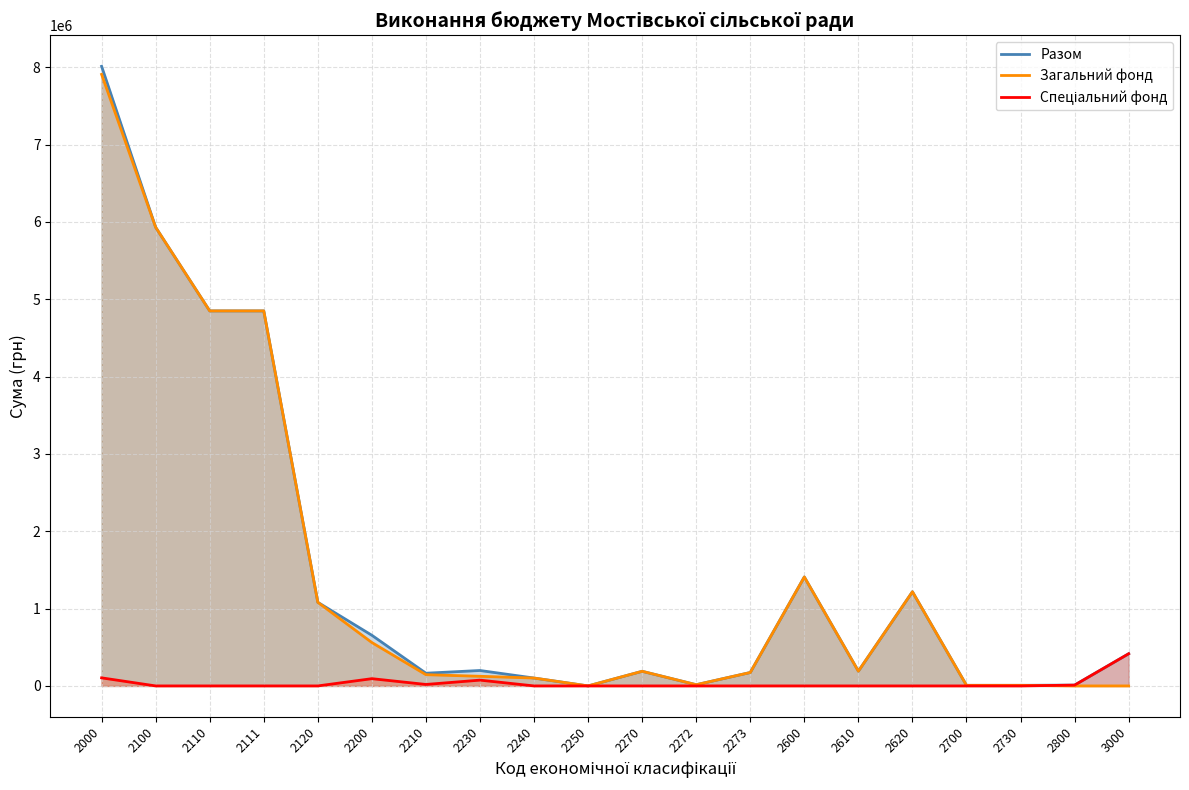

How many values in the Загальний фонд series exceed 189233?

9